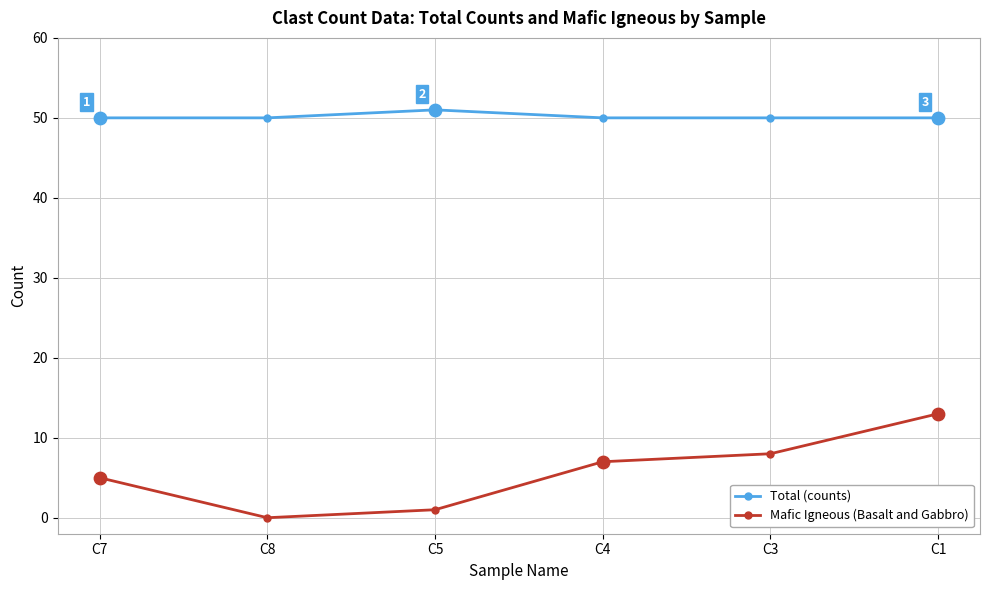

At which category is the sum across all series the highest?

C1